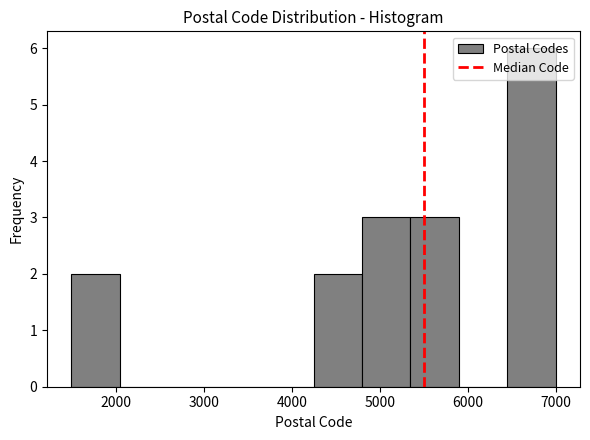

Which range on the x-axis has the tallest bar?

6400 to 7000